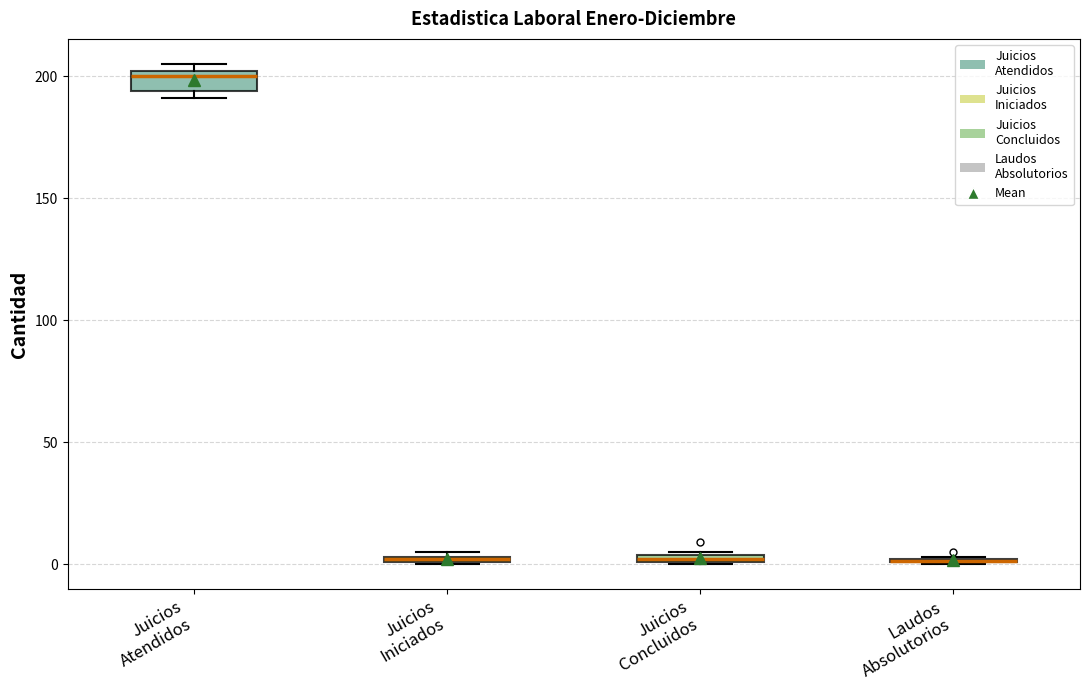

Where is the upper edge of the box for Juicios Iniciados on the y-axis? The values are not printed on the chart, so give them approximately, as read against the axis.

5